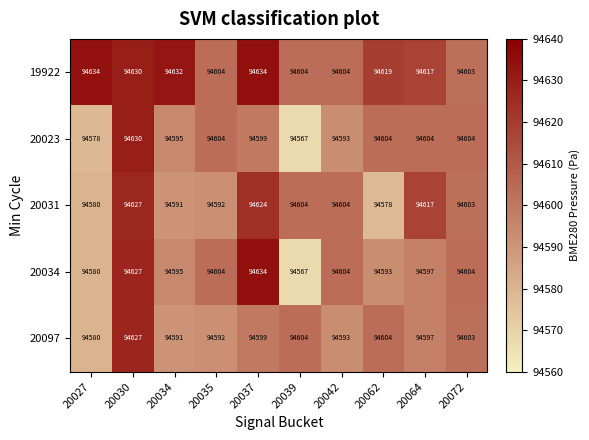

At which category is the sum across all series the highest?

20030